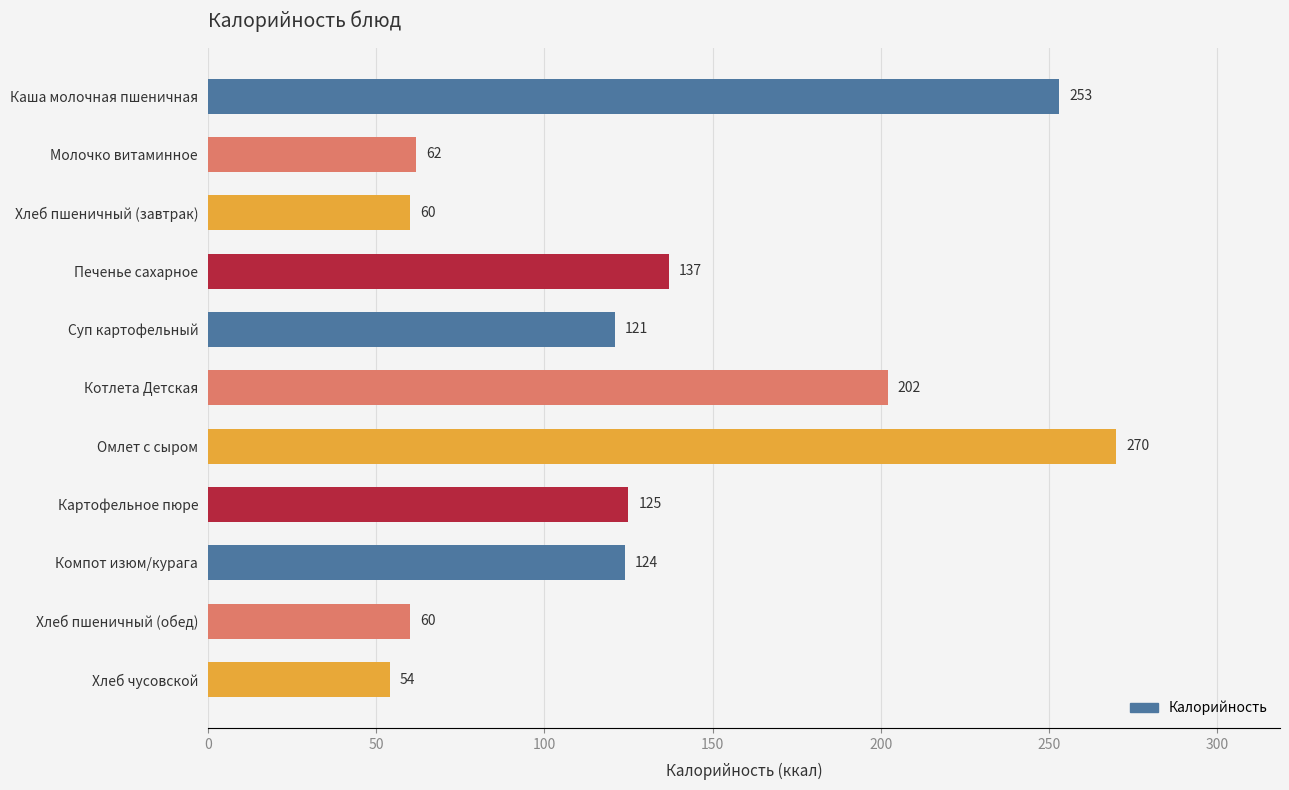

Is it true that the value at Печенье сахарное is 77?

False